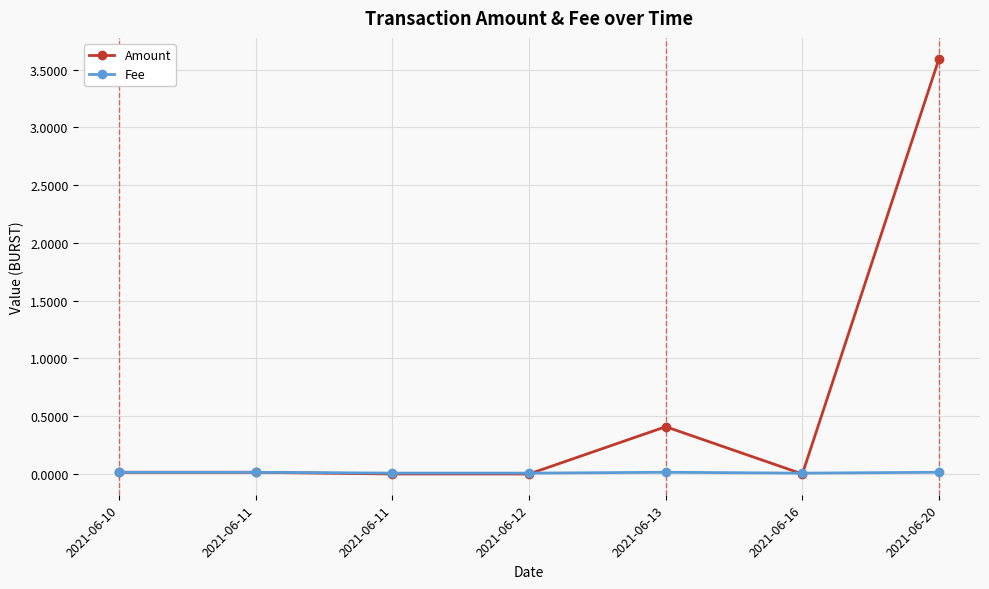

Rank the series by their maximum value, from highest to lowest.

Amount, Fee